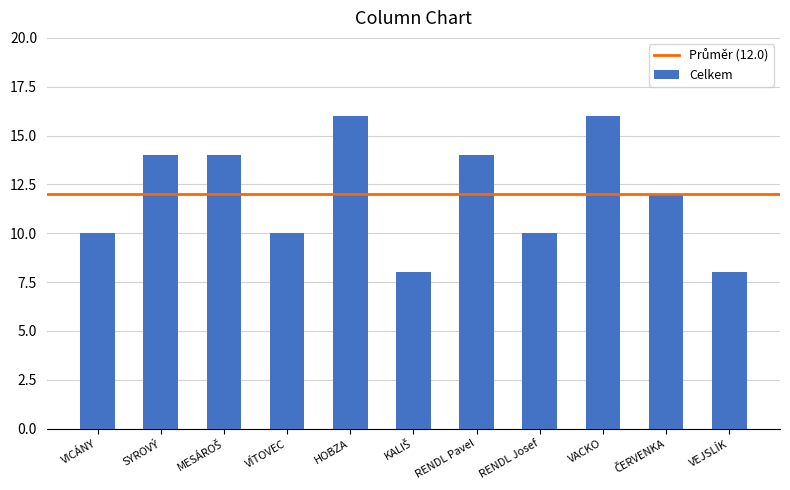

Approximately how many times larger is the value at RENDL Josef compared to VÍTOVEC?

1.0